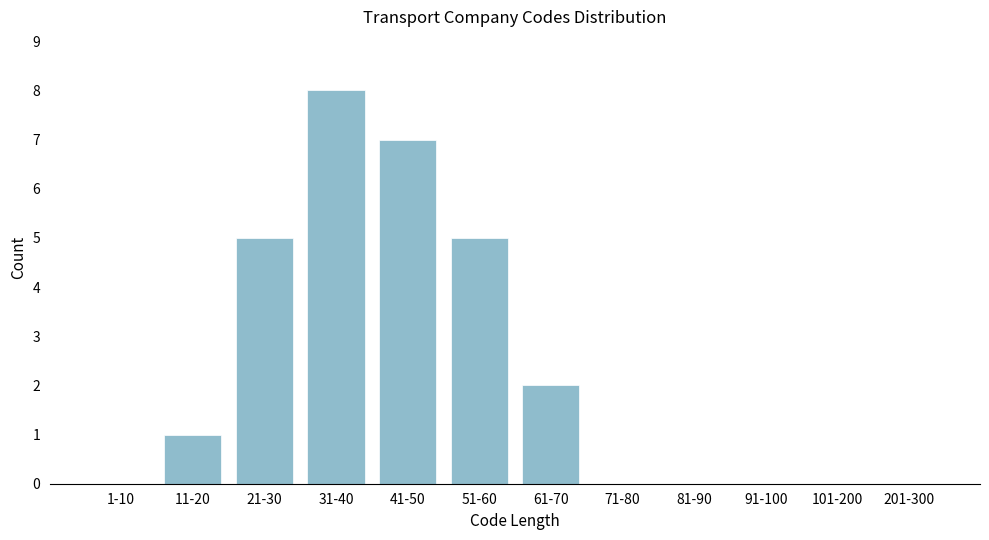

Reading left to right, extract all data points from this chart.

1-10=0	11-20=1	21-30=5	31-40=8	41-50=7	51-60=5	61-70=2	71-80=0	81-90=0	91-100=0	101-200=0	201-300=0